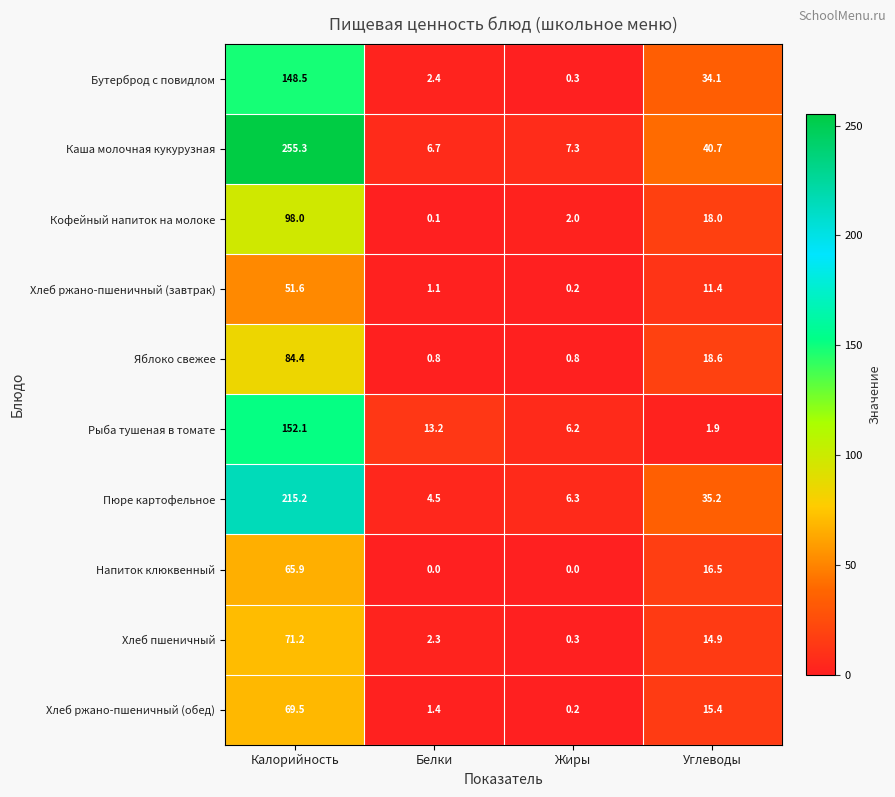

What is the difference between the Пюре картофельное values at Жиры and Калорийность?

208.9